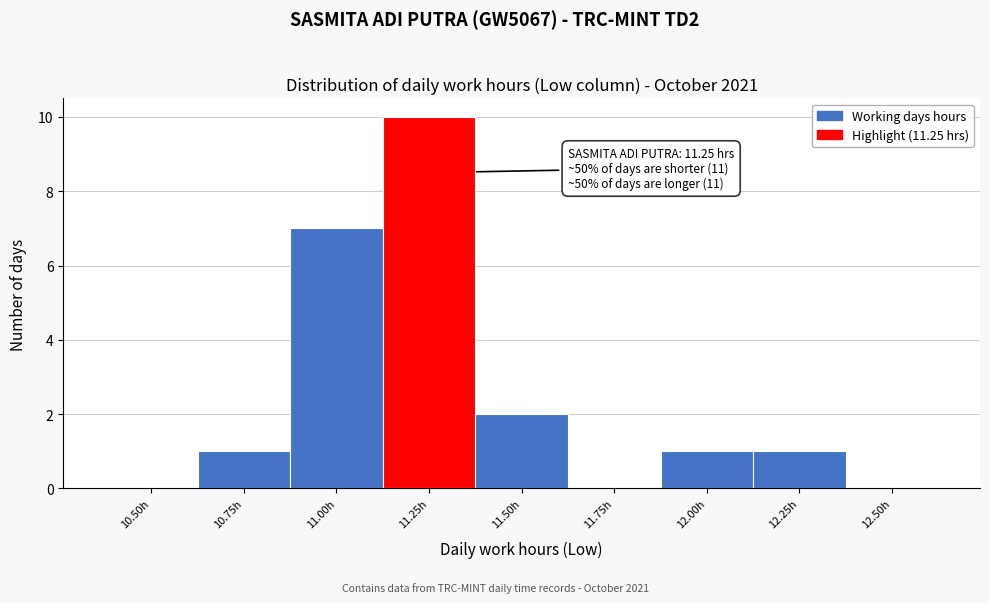

Reading left to right, extract all data points from this chart.

10.50h=0	10.75h=1	11.00h=7	11.25h=10	11.50h=2	11.75h=0	12.00h=1	12.25h=1	12.50h=0